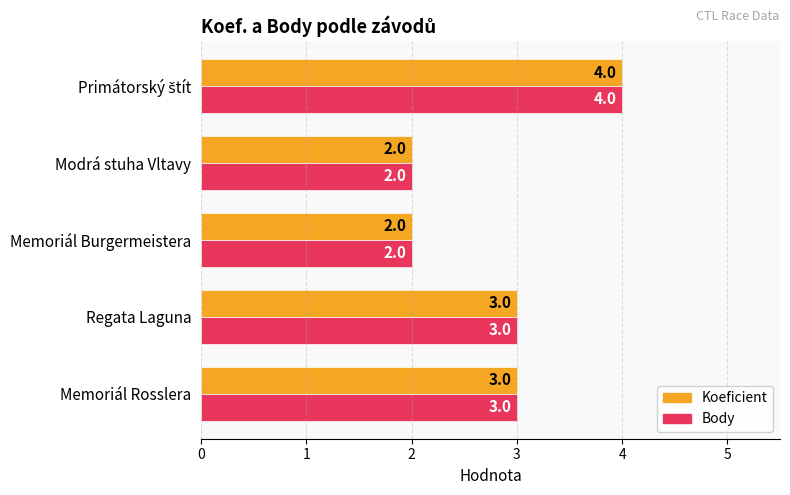

What is the greatest value displayed?

4